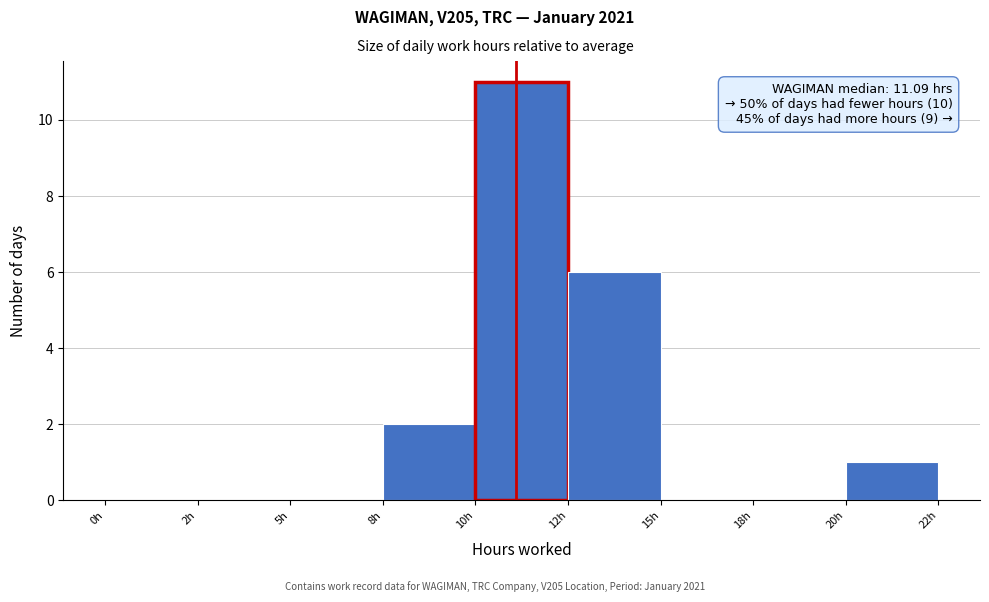

Reading left to right, transcribe all the data shown in this chart.

0h=0	2h=0	5h=0	8h=2	10h=11	12h=6	15h=0	18h=0	20h=1